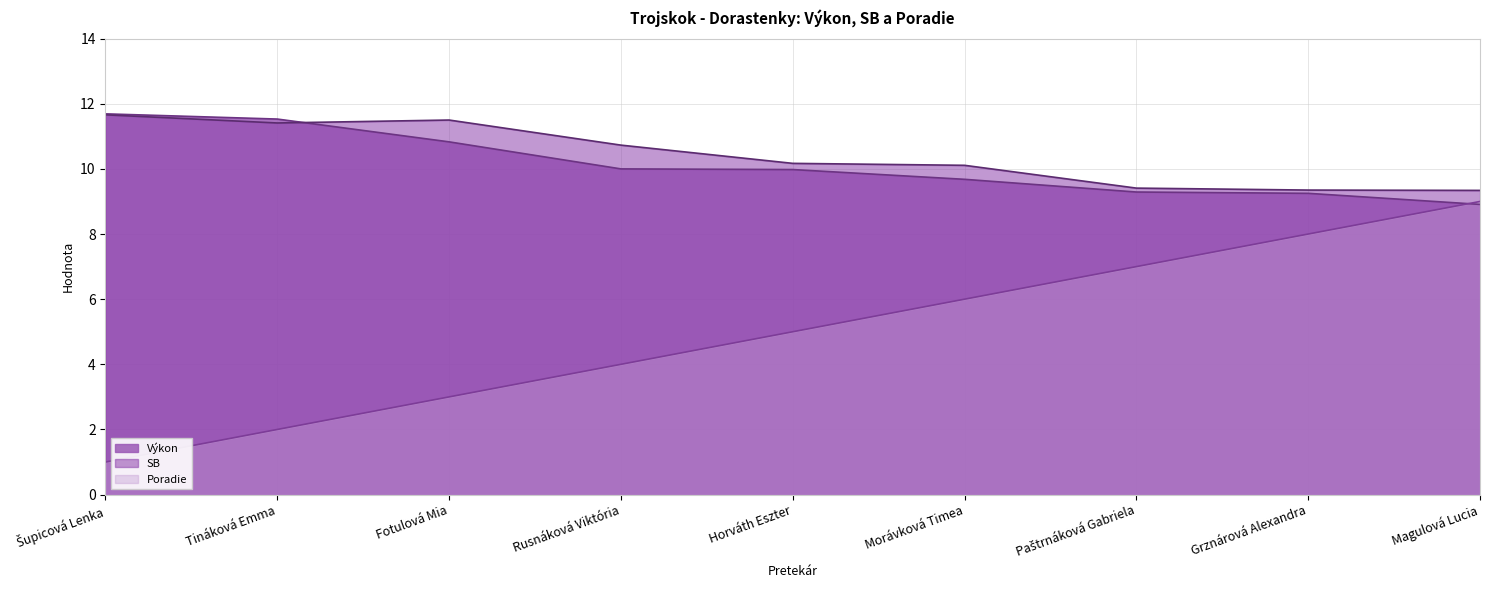

At how many categories does at least one series exceed 5?

9